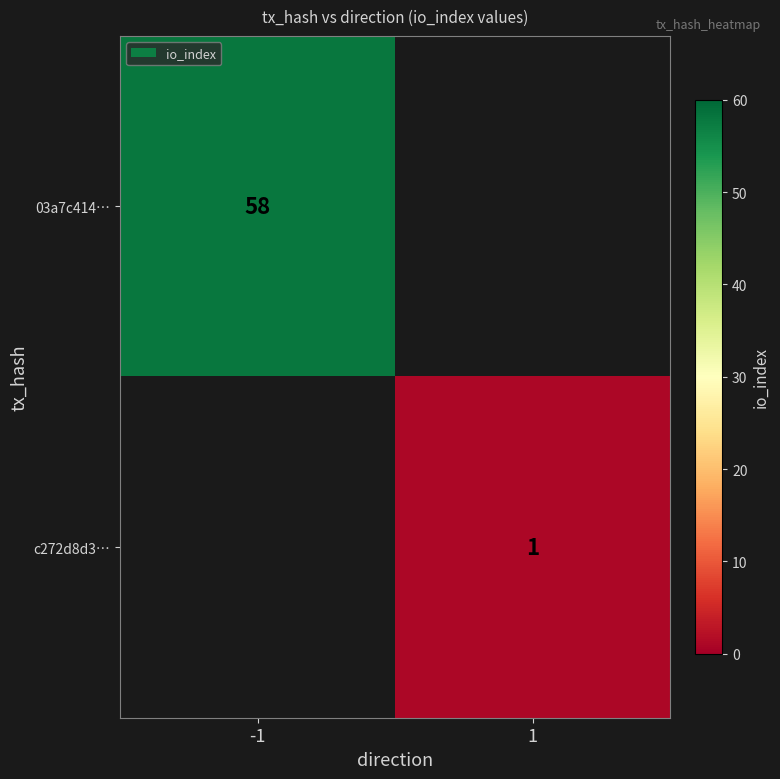

Is it true that c272d8d3… equals 2 at 1?

False